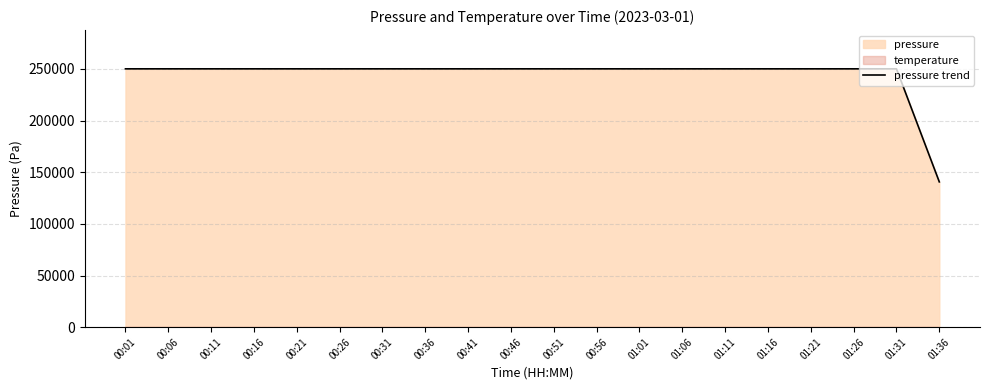

List the labels in order of value, largest first.

00:01, 00:06, 00:11, 00:16, 00:21, 00:26, 00:31, 00:36, 00:41, 00:46, 00:51, 00:56, 01:01, 01:06, 01:11, 01:16, 01:21, 01:26, 01:31, 01:36